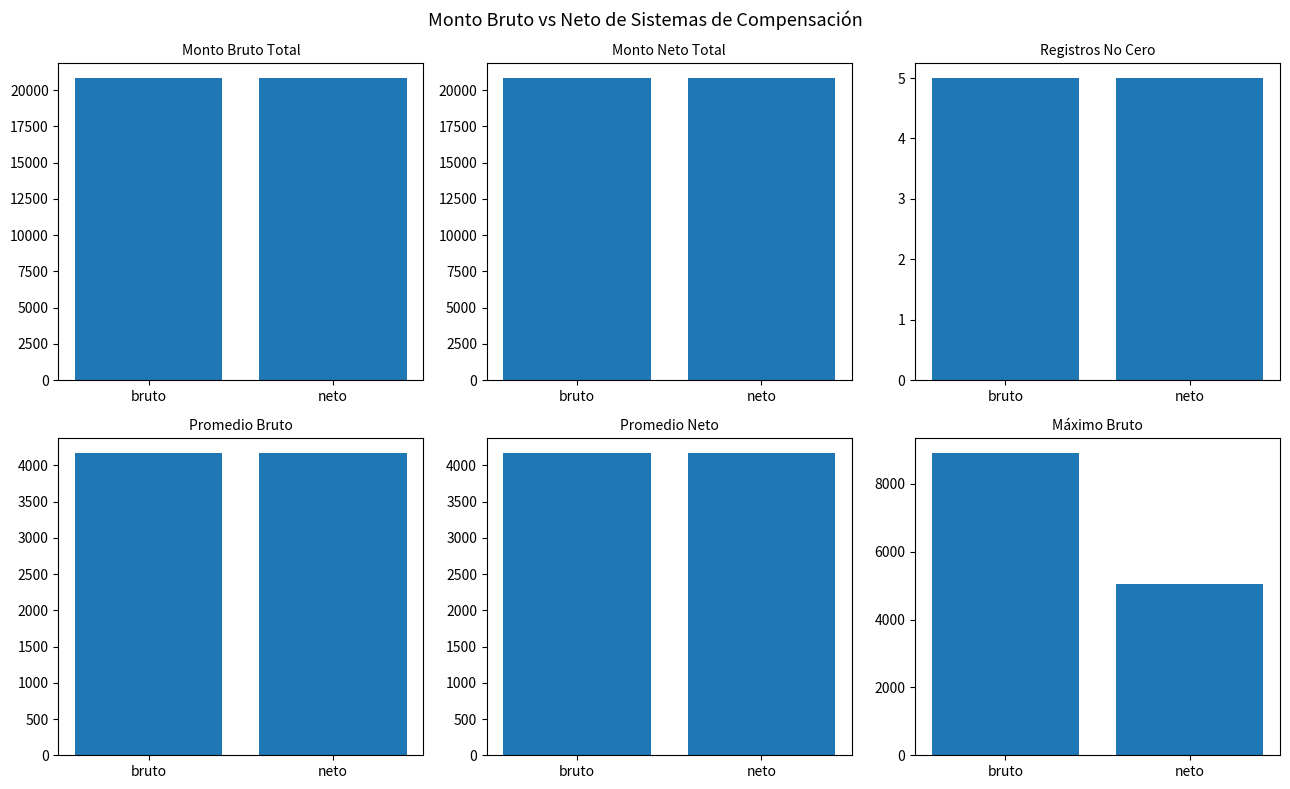

What is the label of the 1st bar from the right?

neto